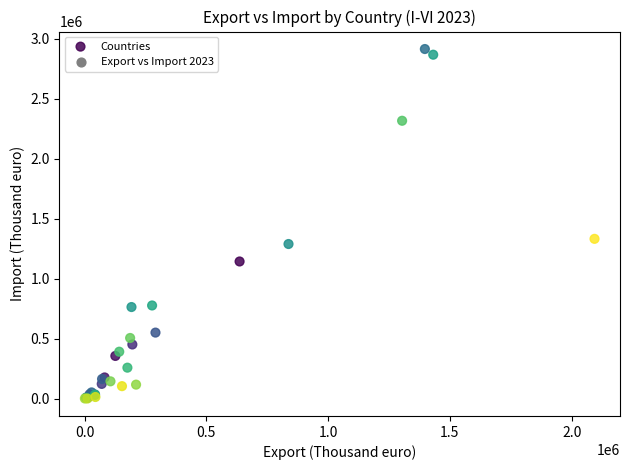

What Y value in the scatter plot is closest to 1456322?

1330624